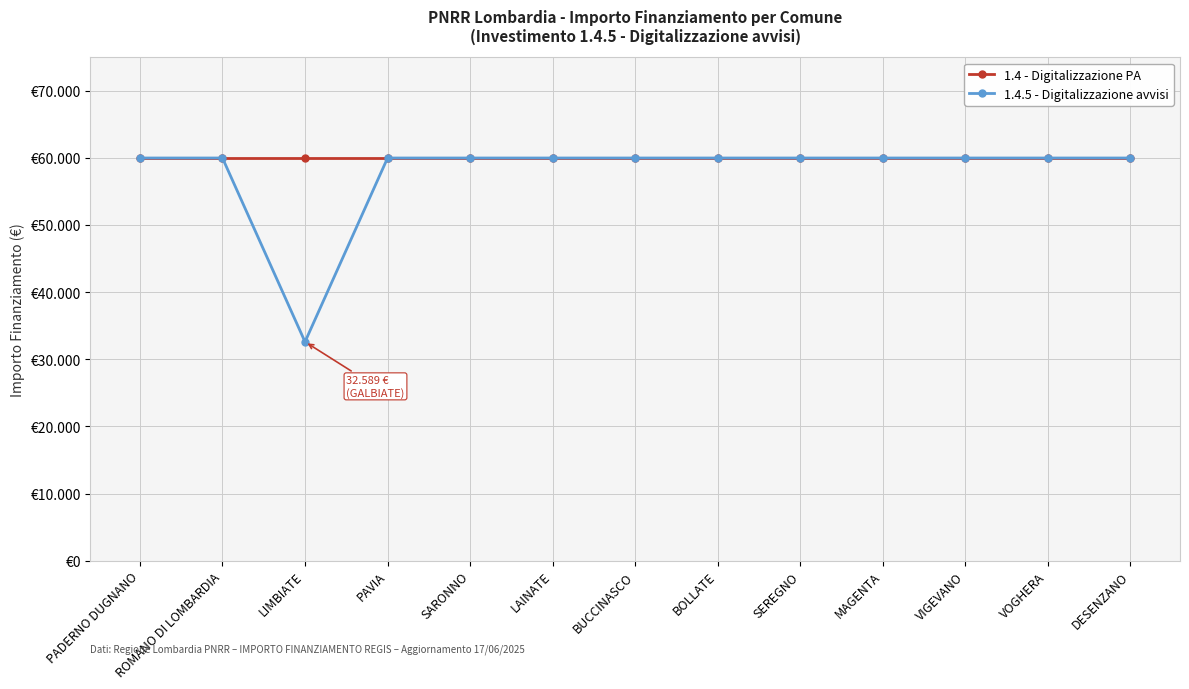

What position from the left is BOLLATE?

8